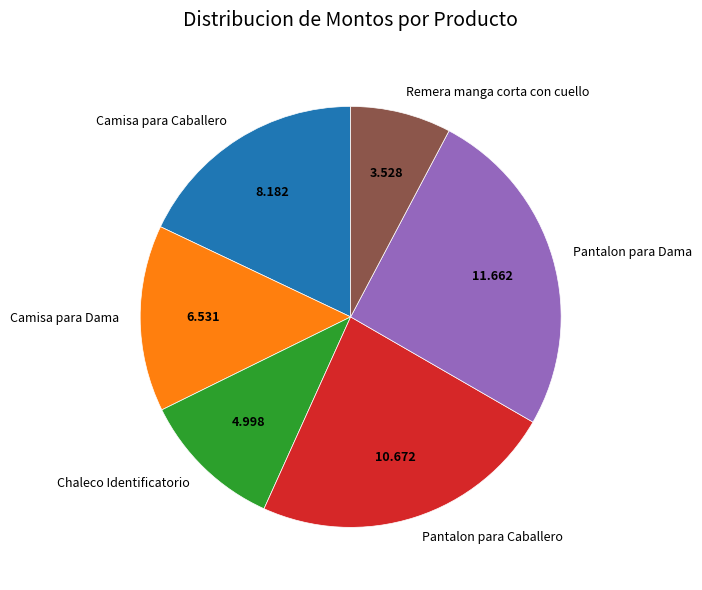

Is it true that Remera manga corta con cuello is 8% of the pie?

True